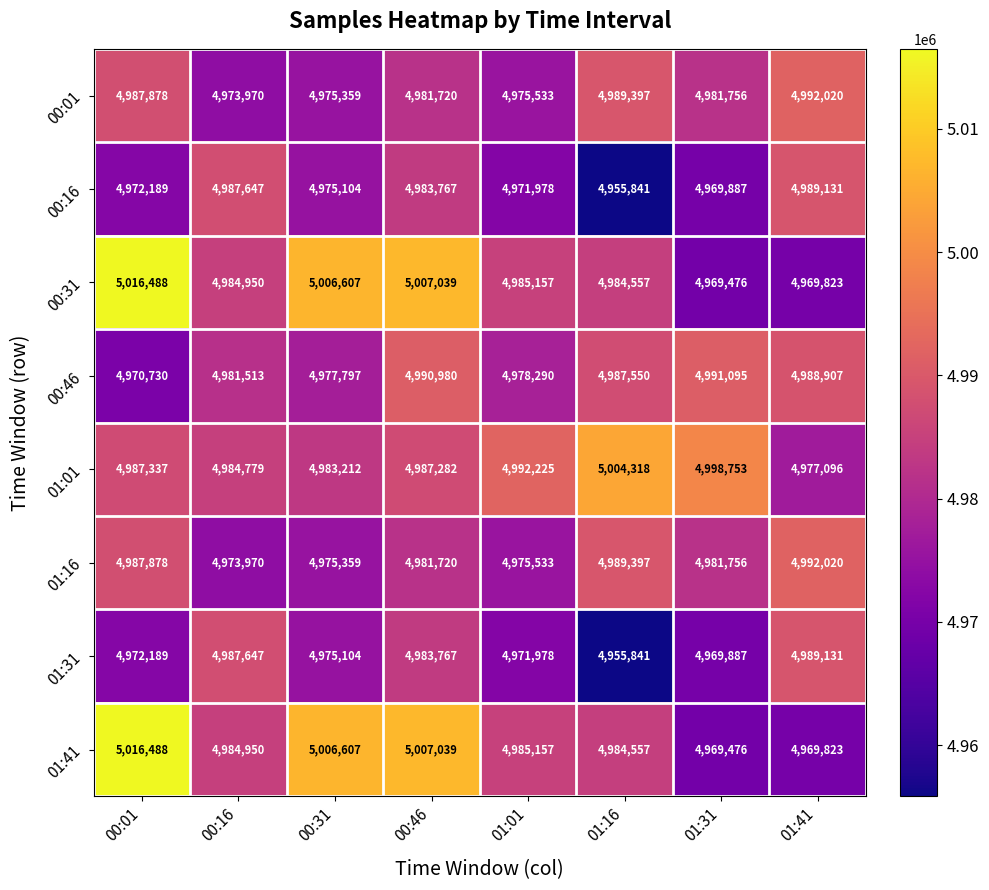

What is the difference between the maximum and minimum values in the 00:01 series?

18050